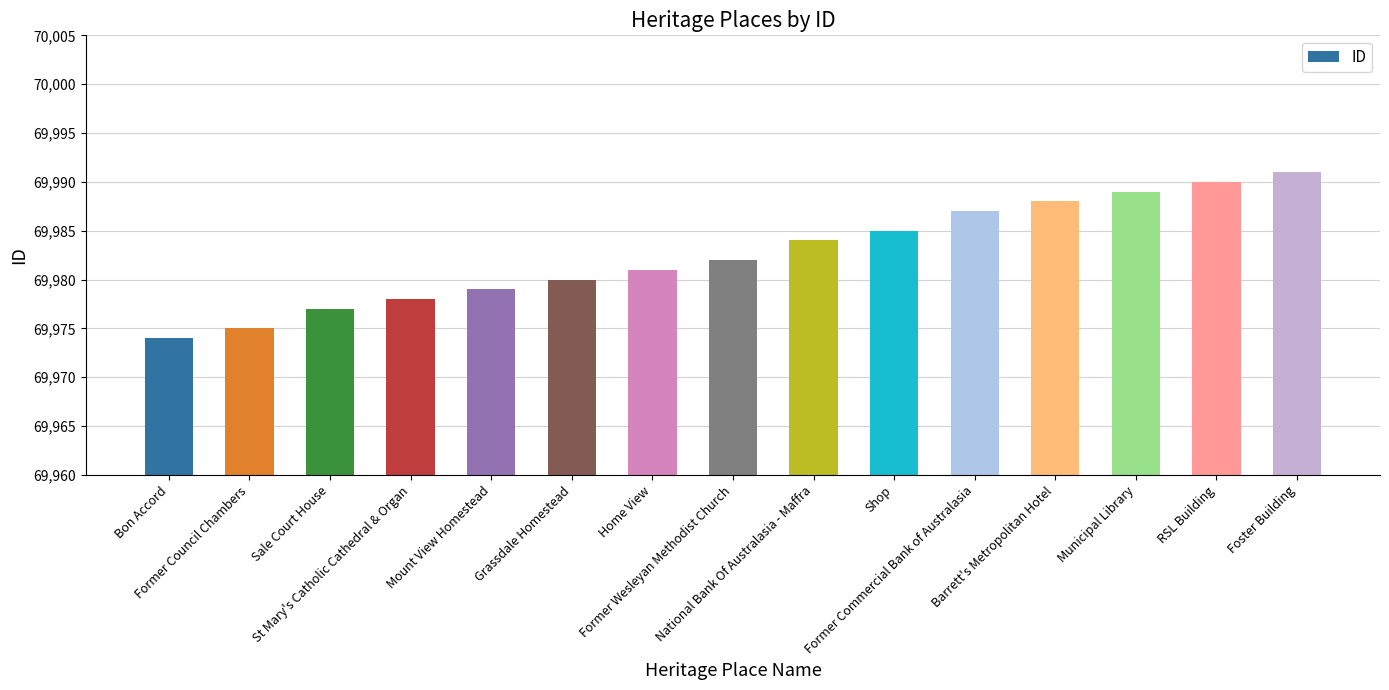

Reading left to right, list all the values displayed in this chart.

69974	69975	69977	69978	69979	69980	69981	69982	69984	69985	69987	69988	69989	69990	69991